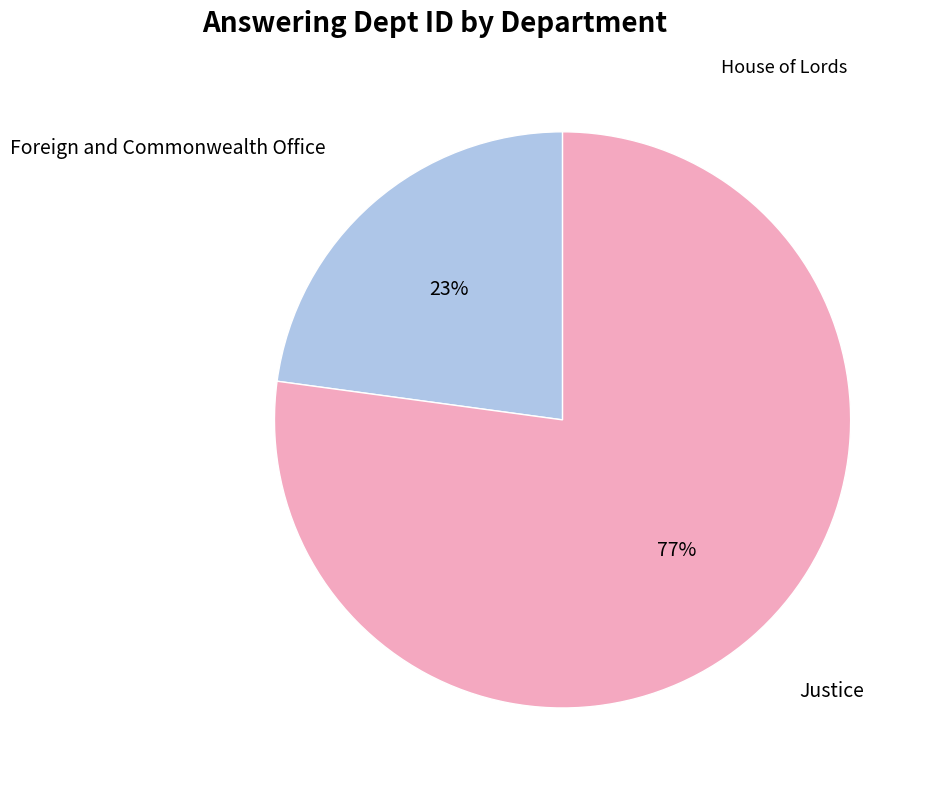

Does Foreign and Commonwealth Office represent more than half of the total?

No